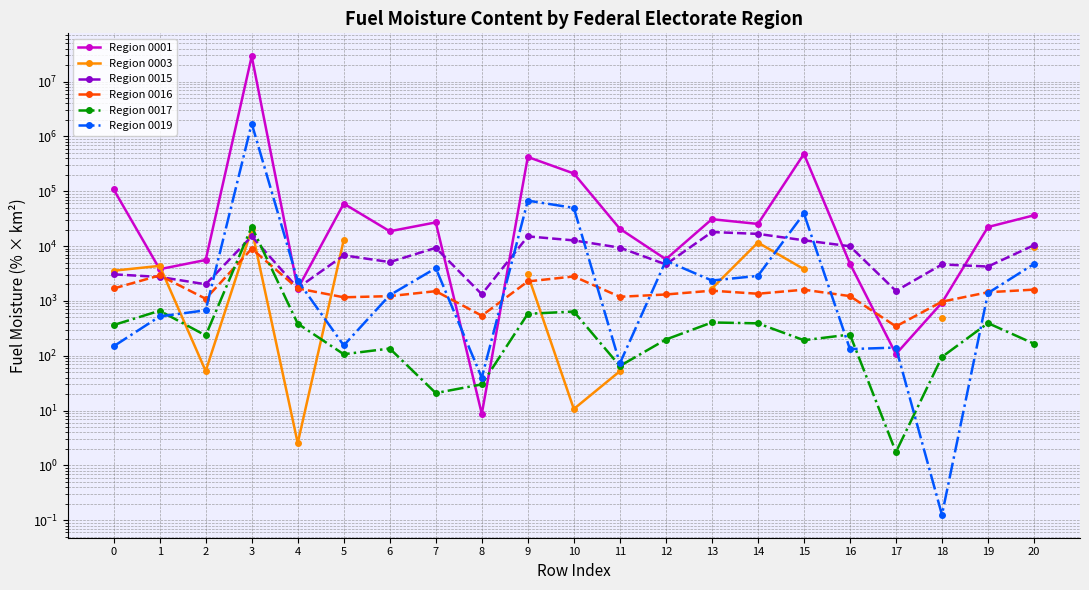

Is it true that Region 0016 equals 2024.1 at 7?

False